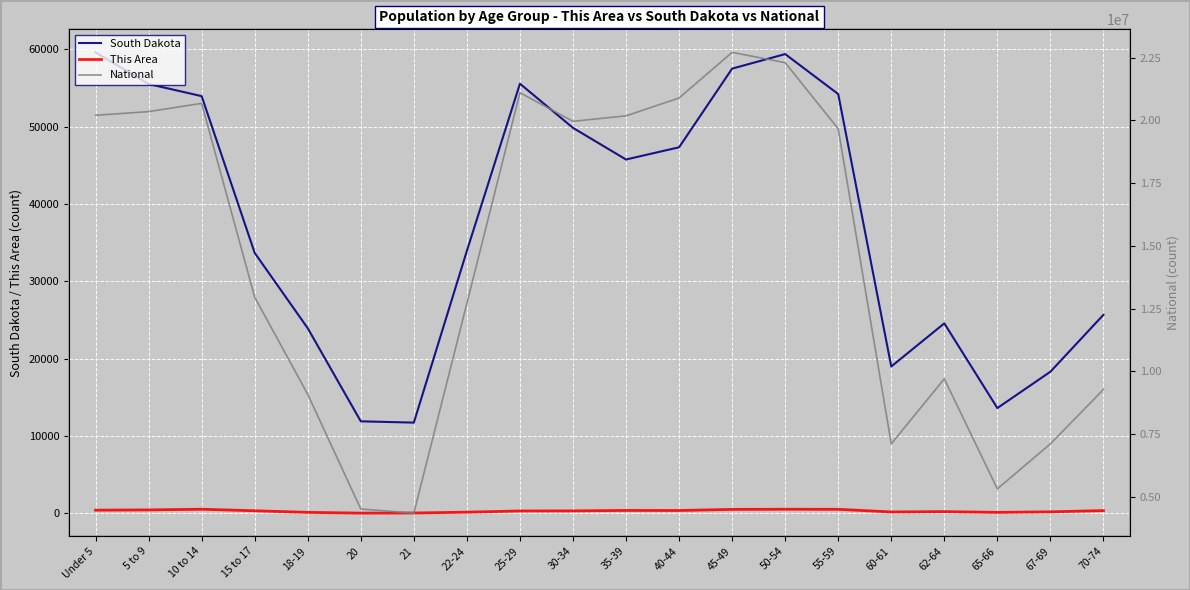

At 67-69, list the series in order from smallest to largest.

This Area, South Dakota, National